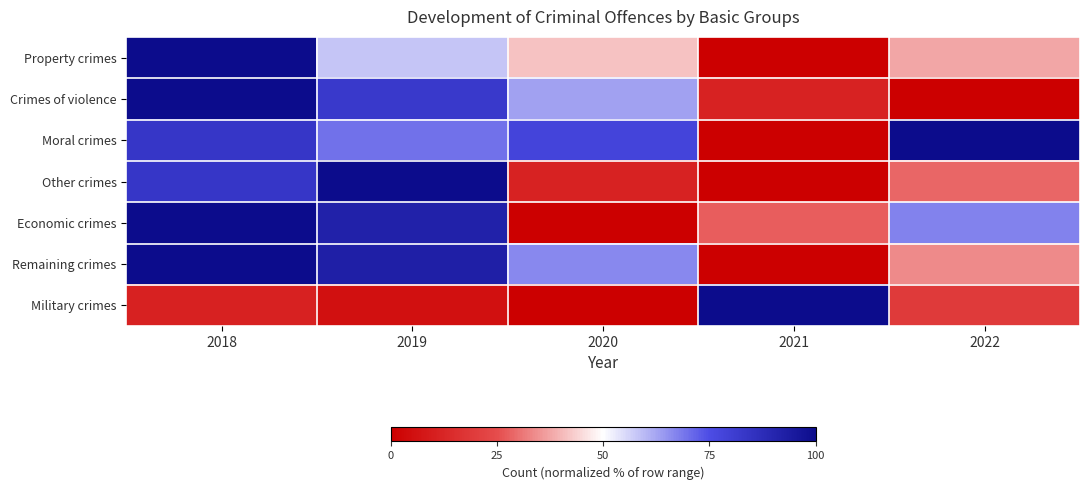

Rank the series by their maximum value, from highest to lowest.

Property crimes, Economic crimes, Crimes of violence, Remaining crimes, Other crimes, Moral crimes, Military crimes